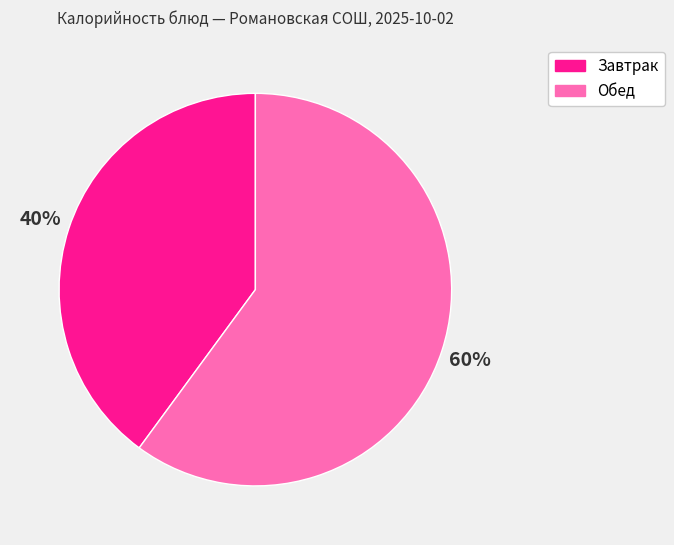

To the nearest percent, what is the average slice percentage?

50%